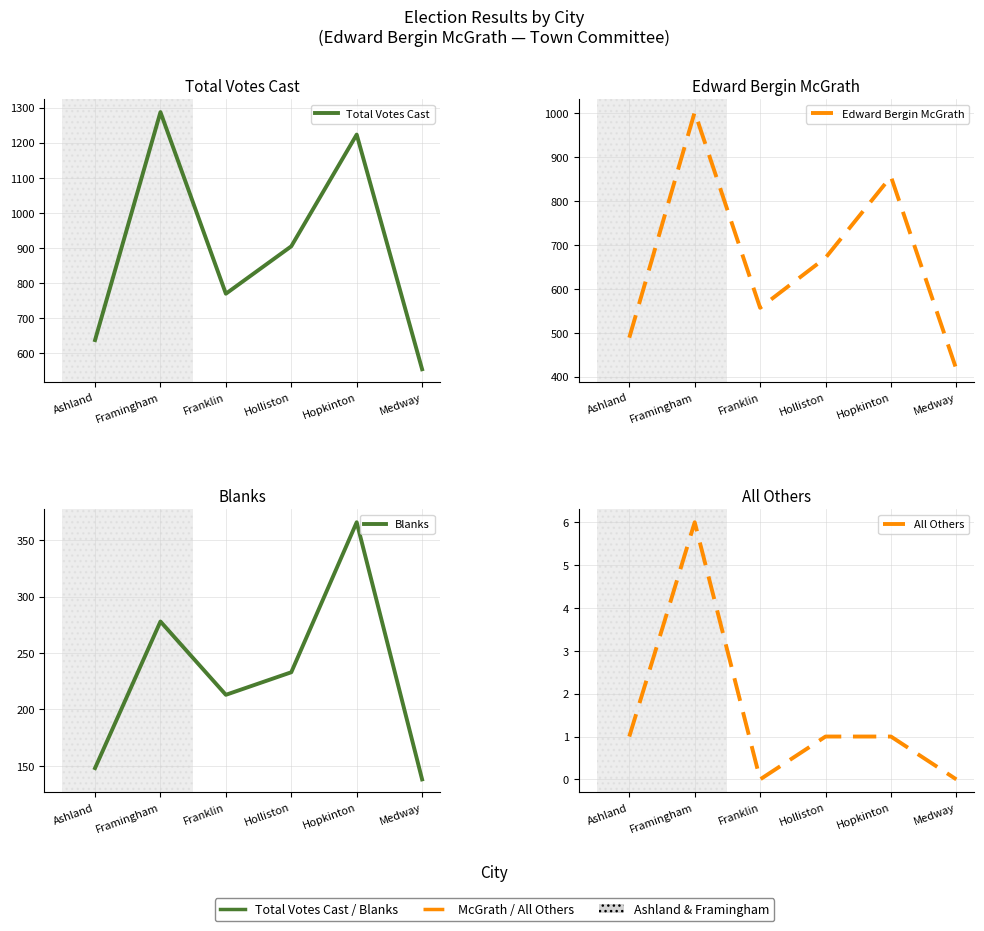

At which label does All Others first exceed 1?

Framingham